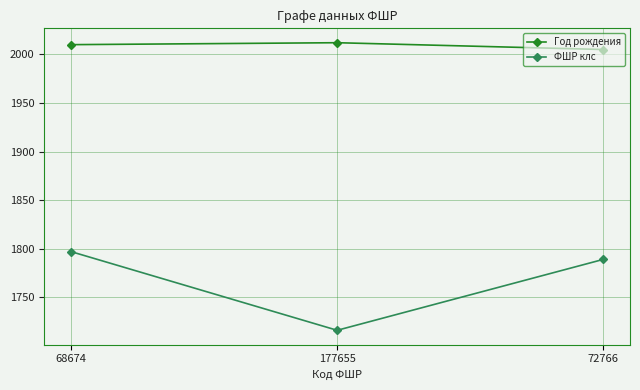

Reading right to left, transcribe all the data shown in this chart.

Год рождения: 72766=2005	177655=2012	68674=2010
ФШР клс: 72766=1789	177655=1716	68674=1797